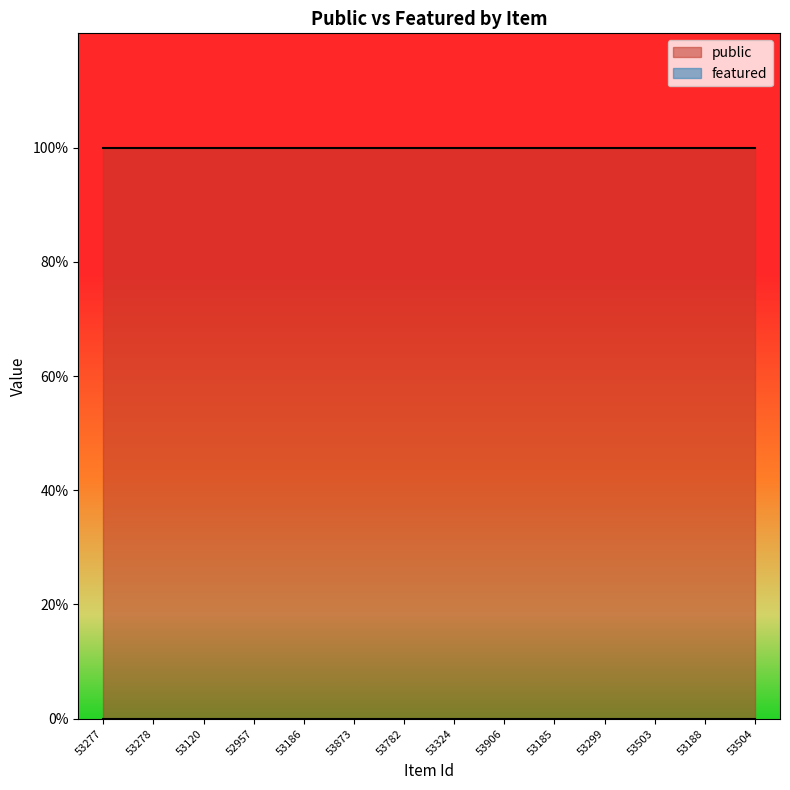

What is the approximate value of public at 53873?

1